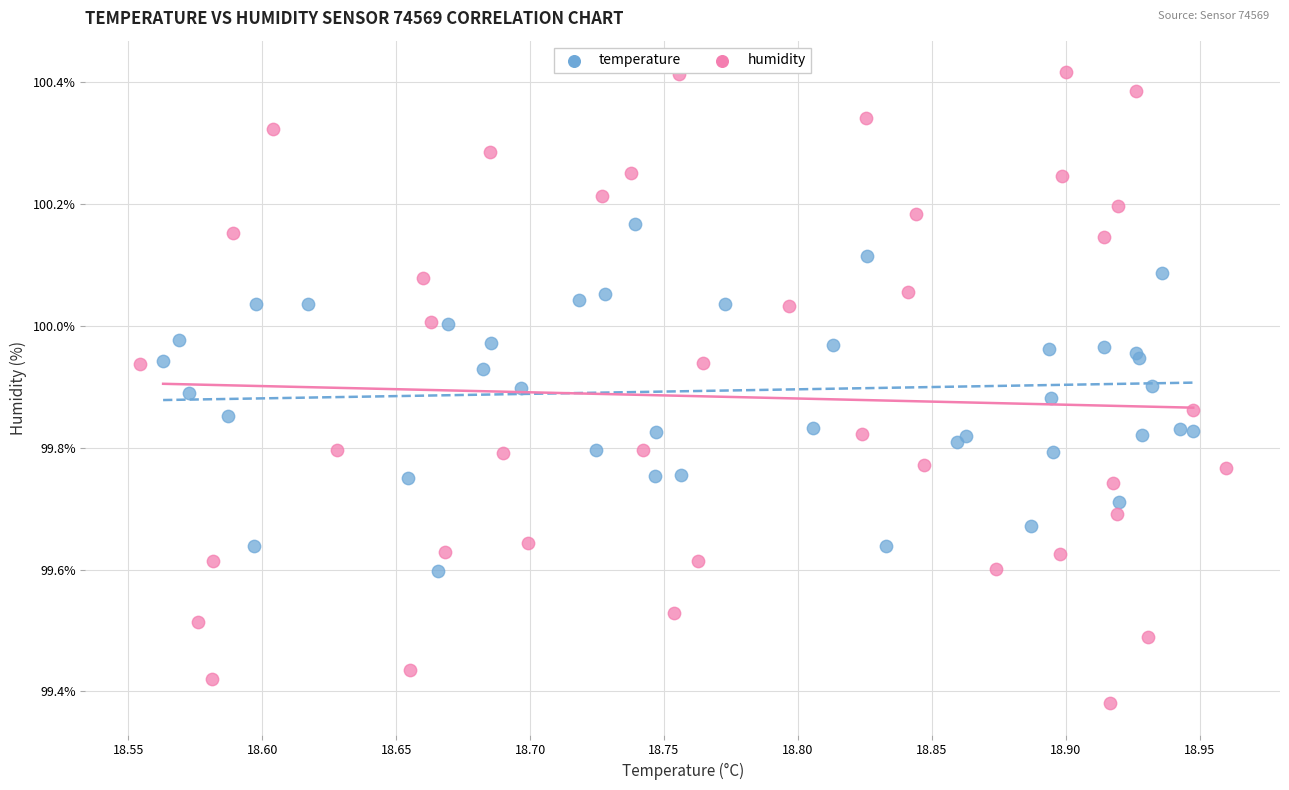

Which series contains the lowest Y value?

humidity